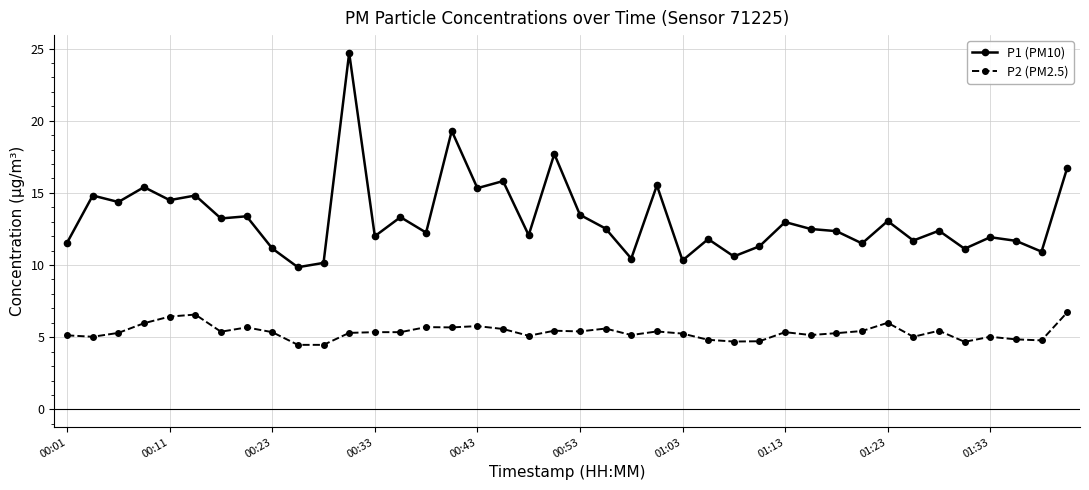

What is the difference between the second highest and minimum values in the P2 (PM2.5) series?

2.1